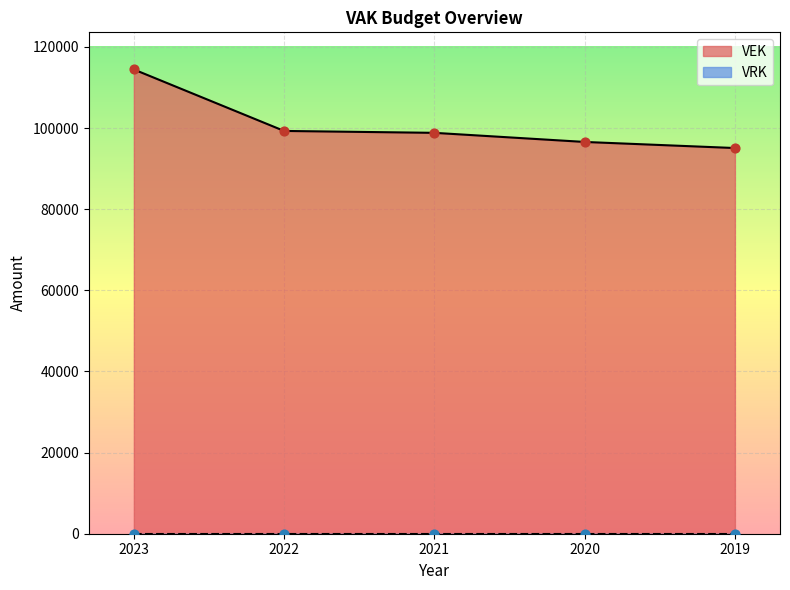

Between 2023 and 2021, which is larger?

2023